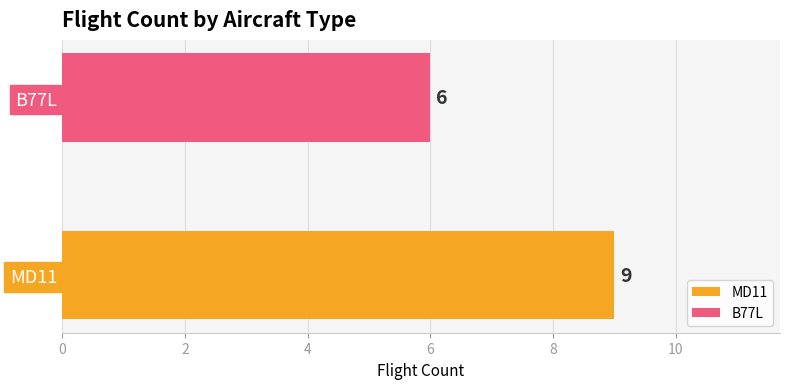

Which series has the largest range (max minus min)?

MD11